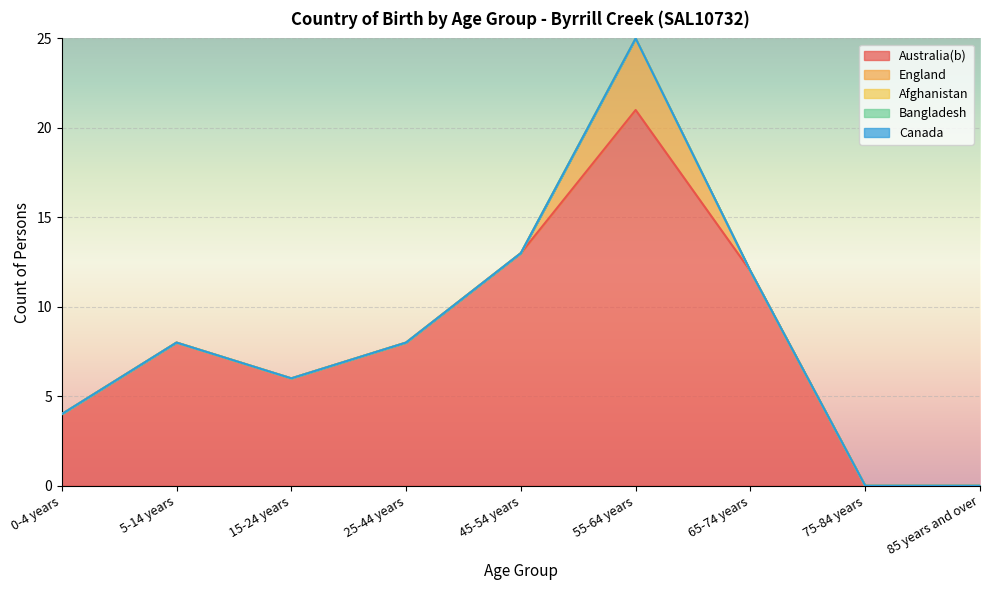

How many lines are shown in the chart?

5